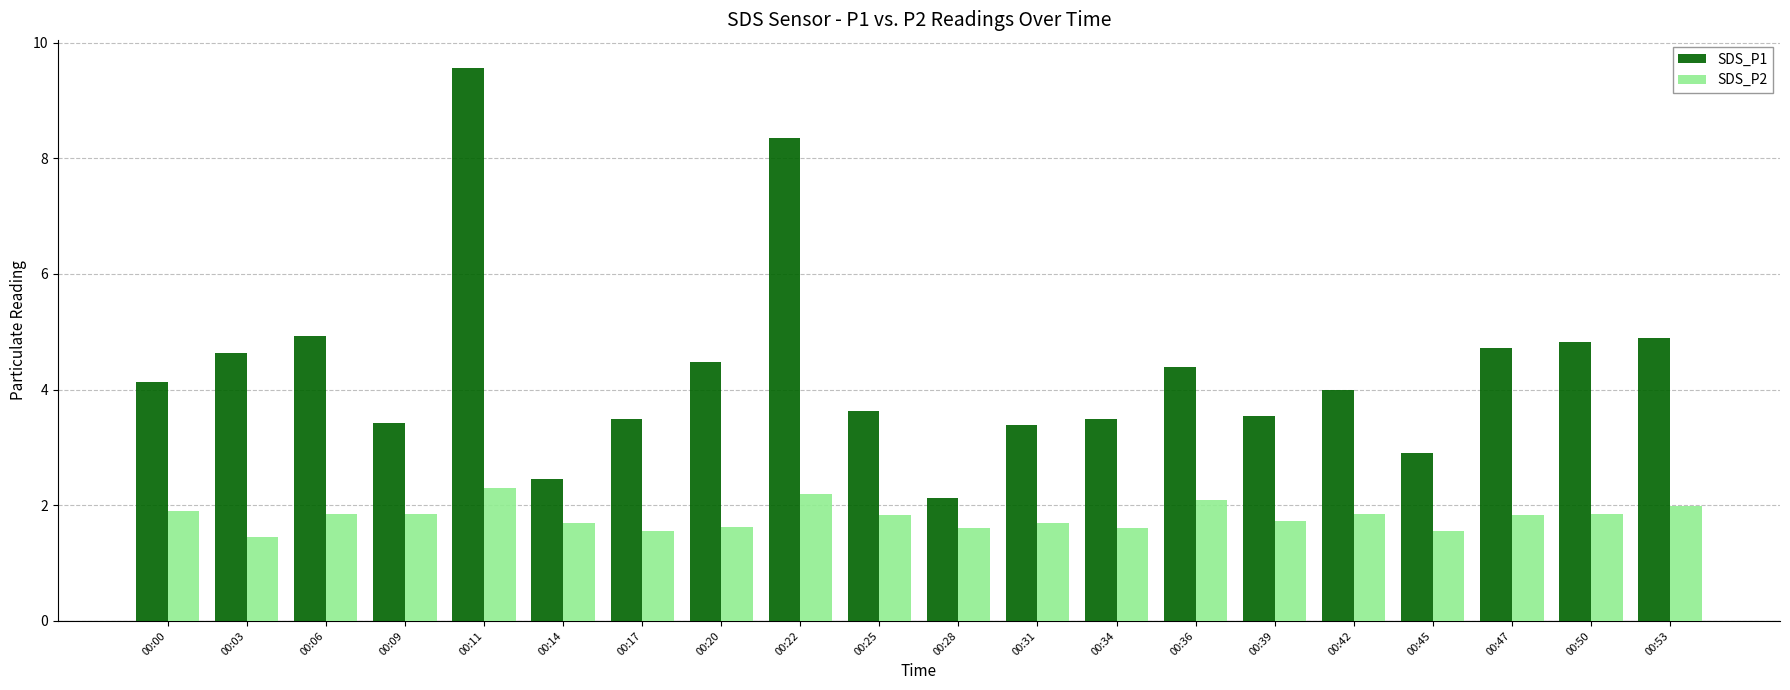

List the series in order of their peak value, highest first.

SDS_P1, SDS_P2